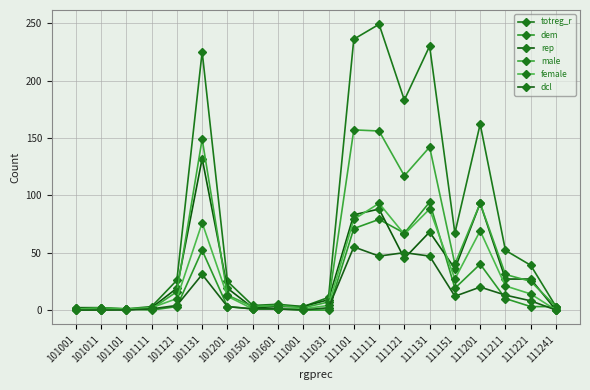

Does the chart have visible grid lines?

Yes